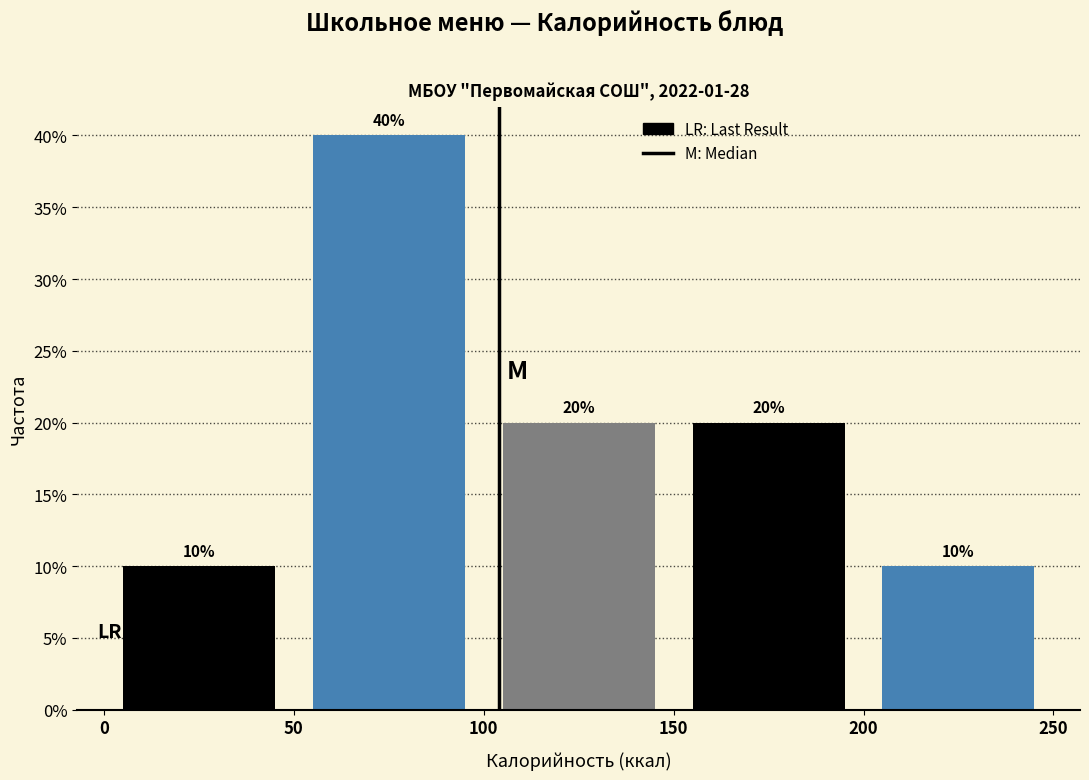

Reading left to right, list every bar in this chart as the range it spans on the x-axis followed by its height.

0 to 50: 10
50 to 100: 40
100 to 150: 20
150 to 200: 20
200 to 250: 10